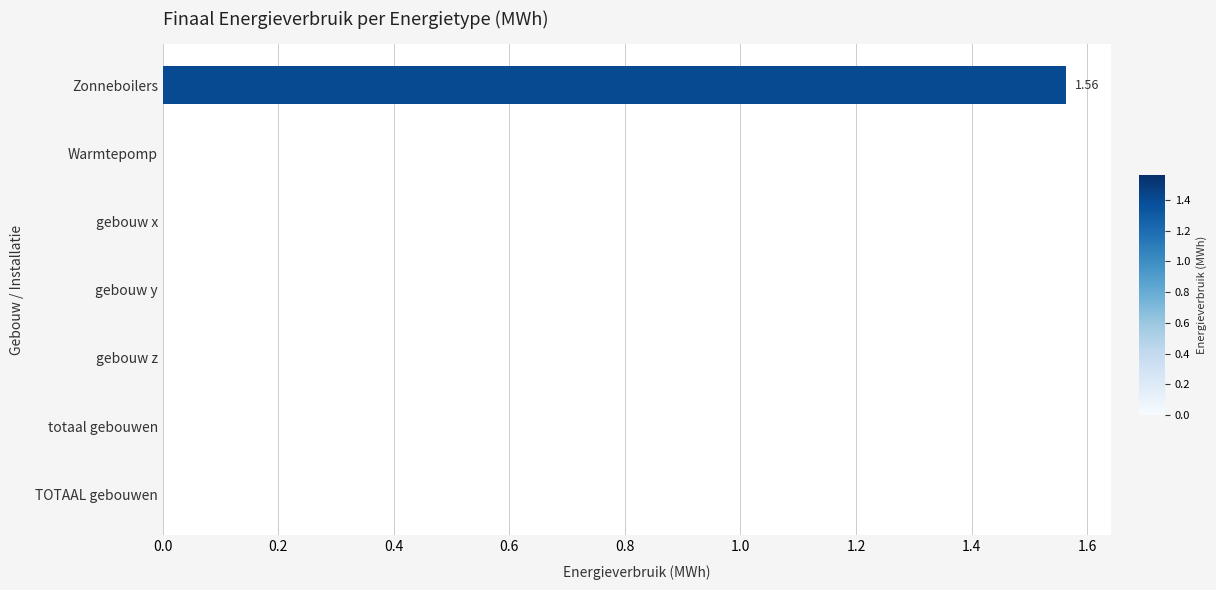

Between Zonneboilers and gebouw y, which is larger?

Zonneboilers